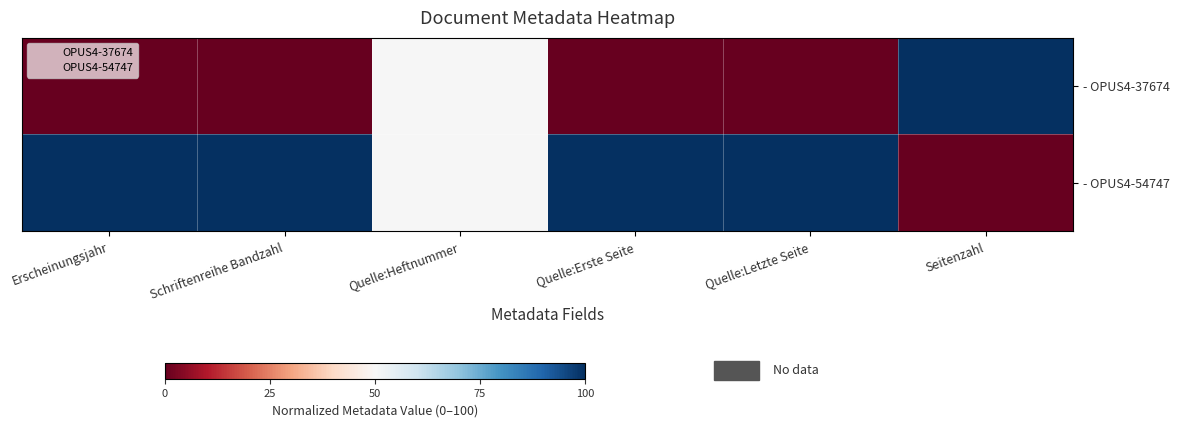

What is the maximum value shown in the chart?

100